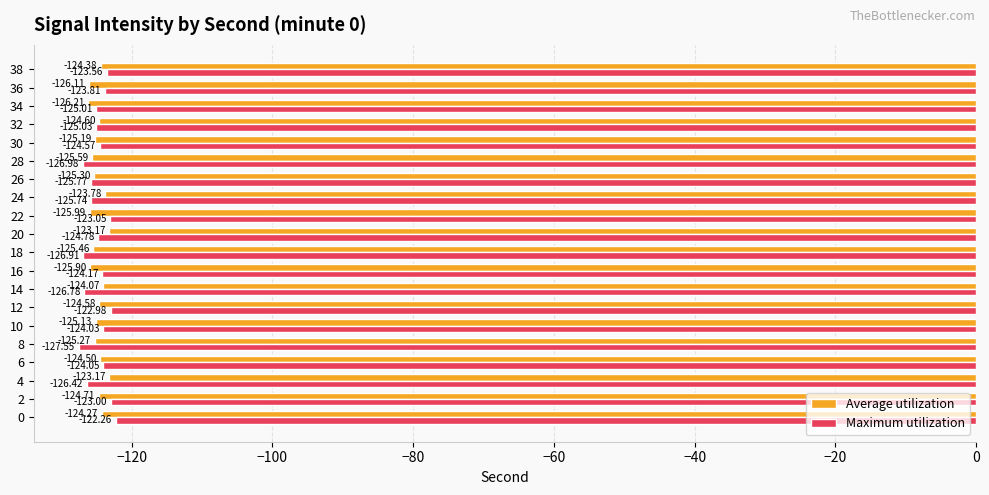

Rank the categories by Maximum utilization value from highest to lowest.

0, 12, 2, 22, 38, 36, 10, 6, 16, 30, 20, 34, 32, 24, 26, 4, 14, 18, 28, 8